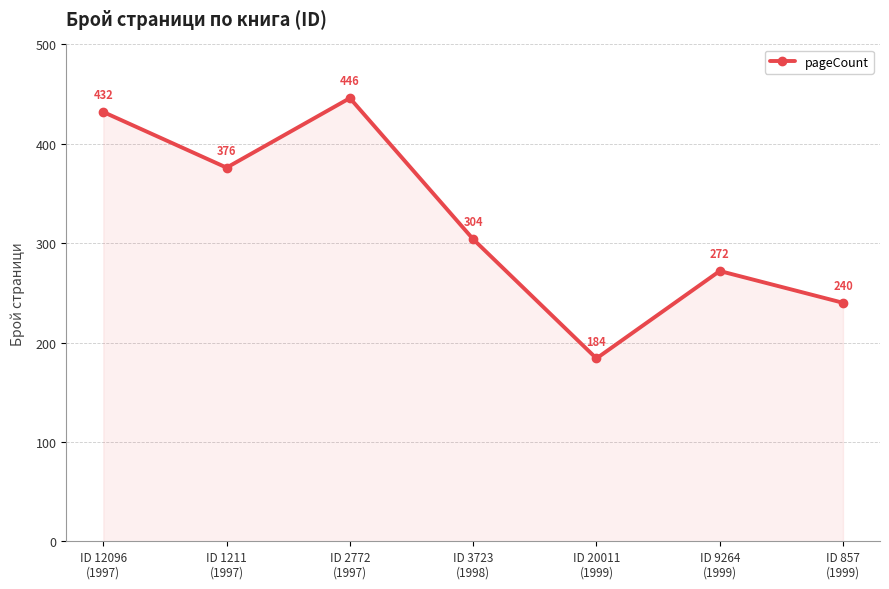

Which category has the highest value across all series?

ID 2772
(1997)